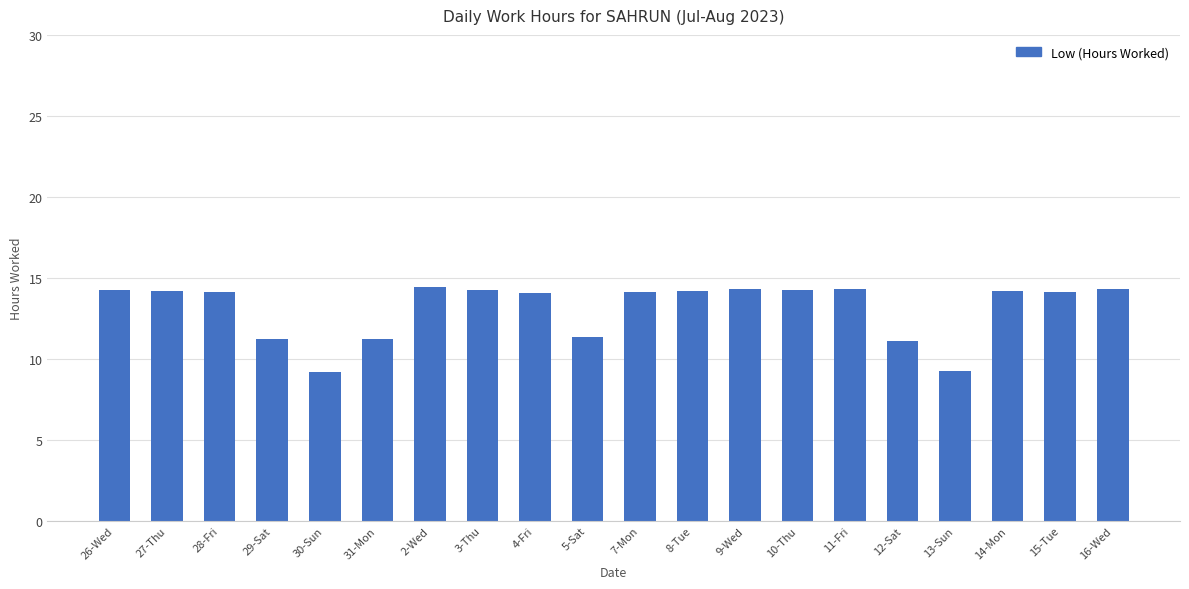

What is the label of the 18th bar from the right?

28-Fri